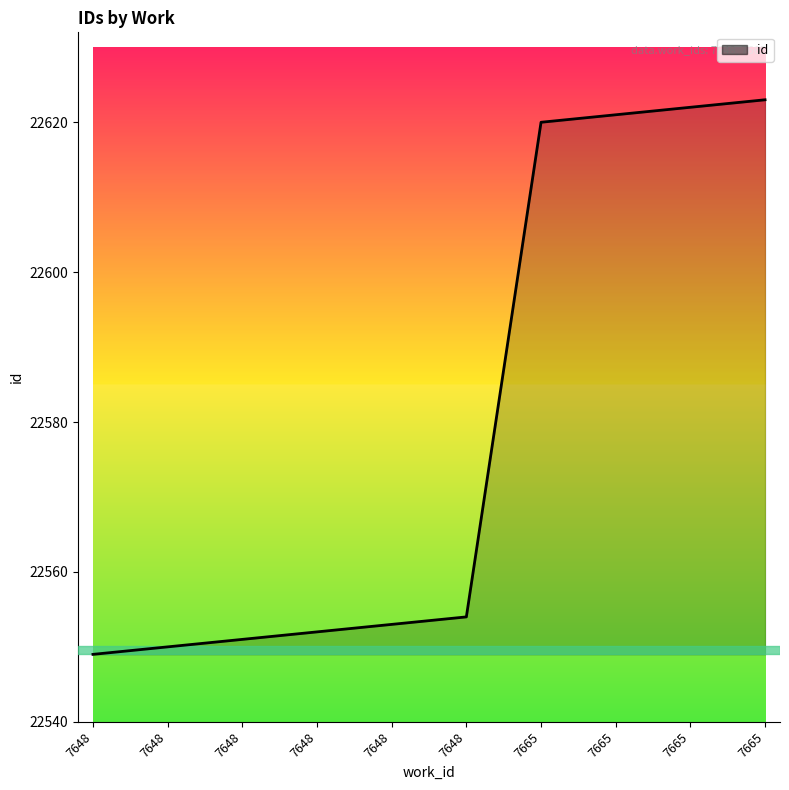

The value at 7665 is 22623. True or false?

True